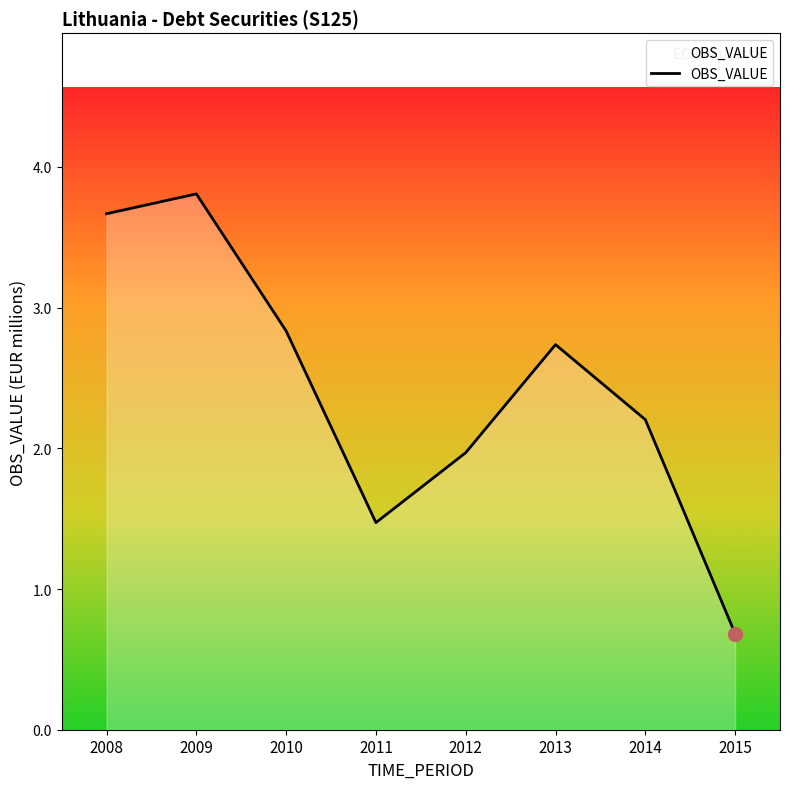

How many interior local valleys (lower than both neighbors) does the data have?

1